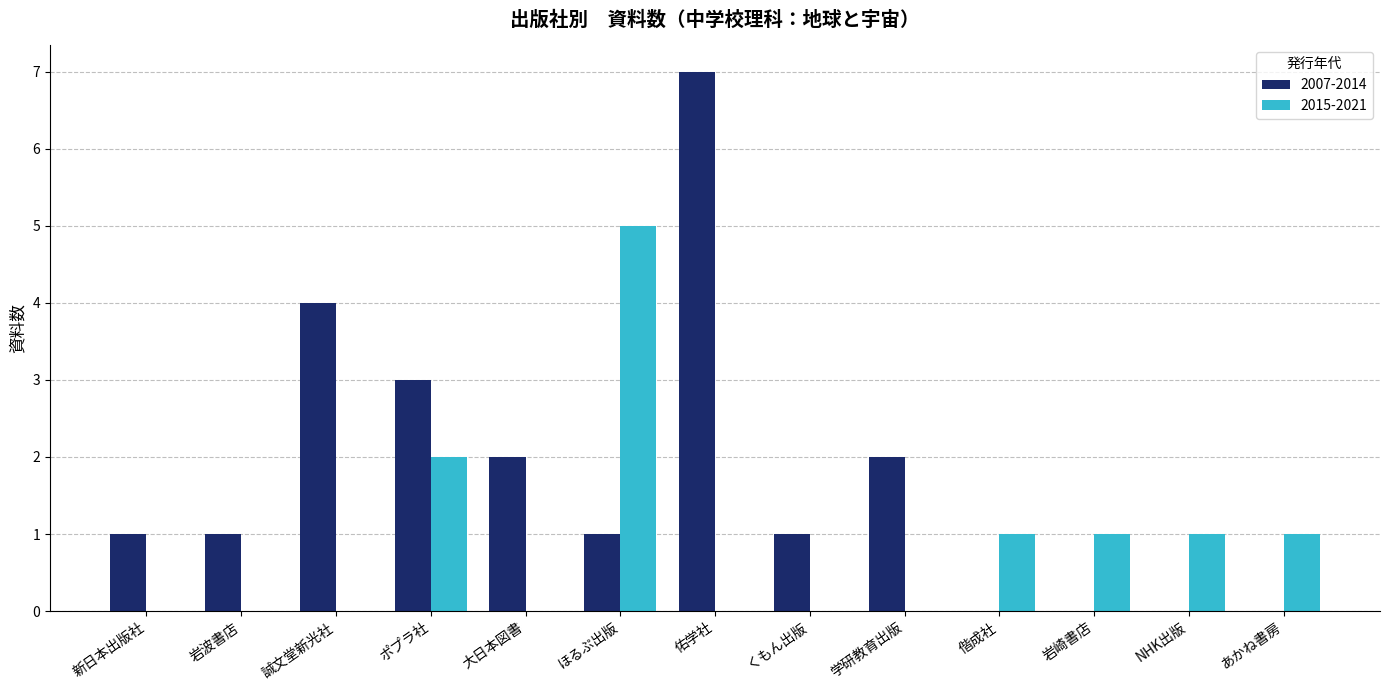

What is the greatest value displayed?

7